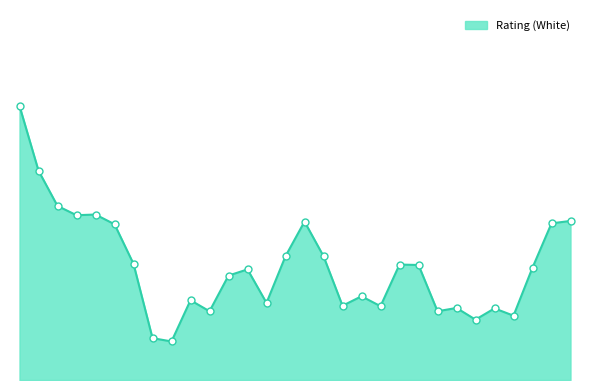

Is this an area chart (filled region under the line)?

Yes